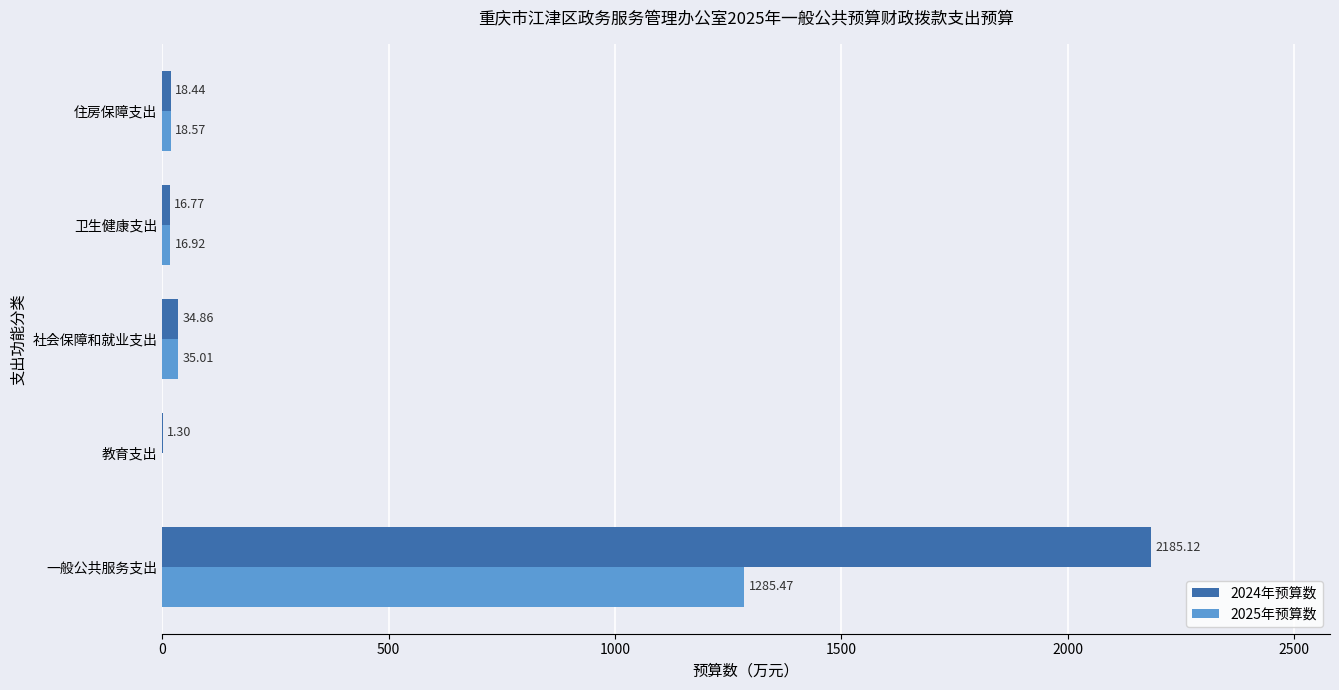

Where is 2024年预算数 nearest to the value 1093?

社会保障和就业支出